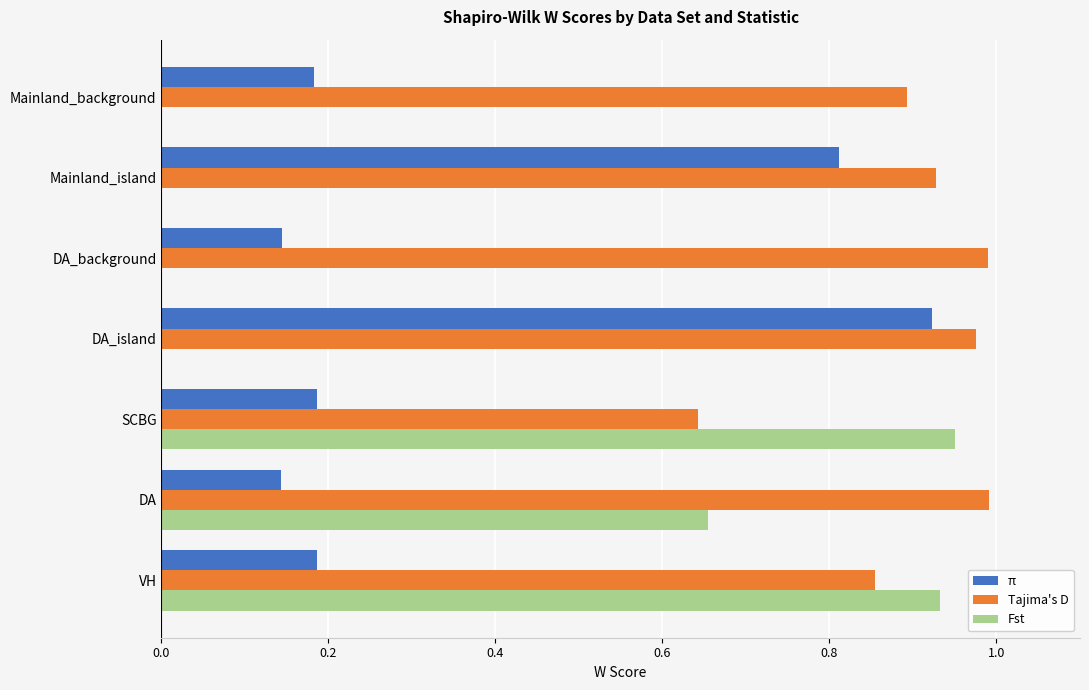

The Tajima's D series shows 1.3 at VH. True or false?

False